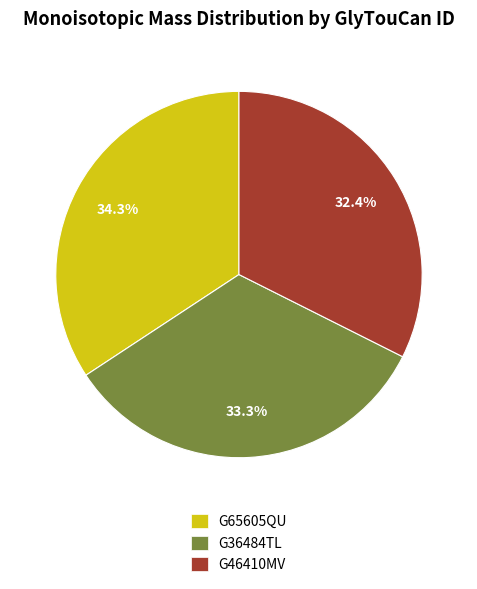

Rank the categories by value from lowest to highest.

G46410MV, G36484TL, G65605QU